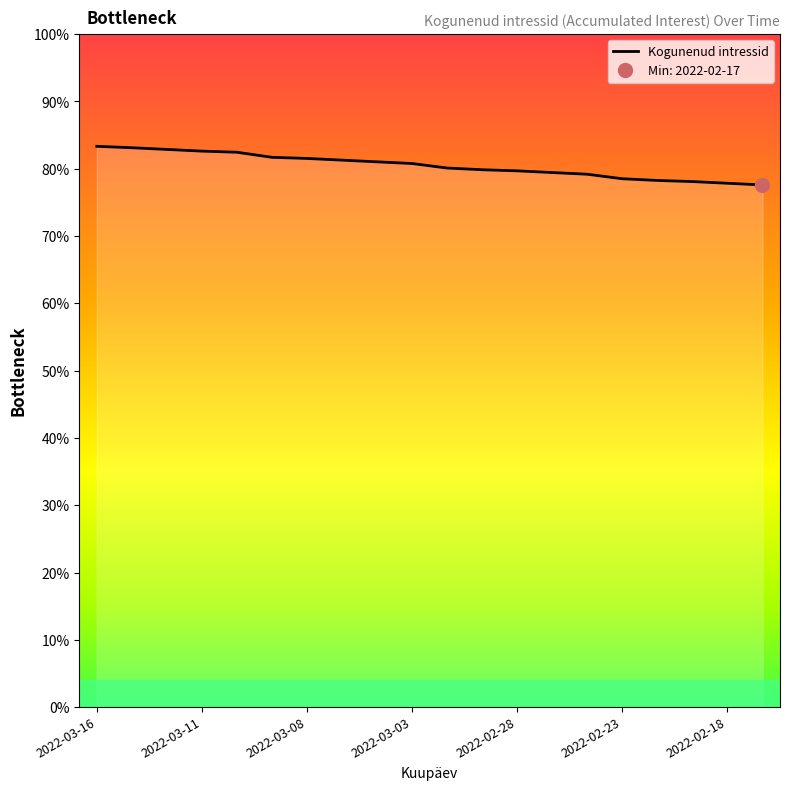

Does the chart display data point markers on the line(s)?

No